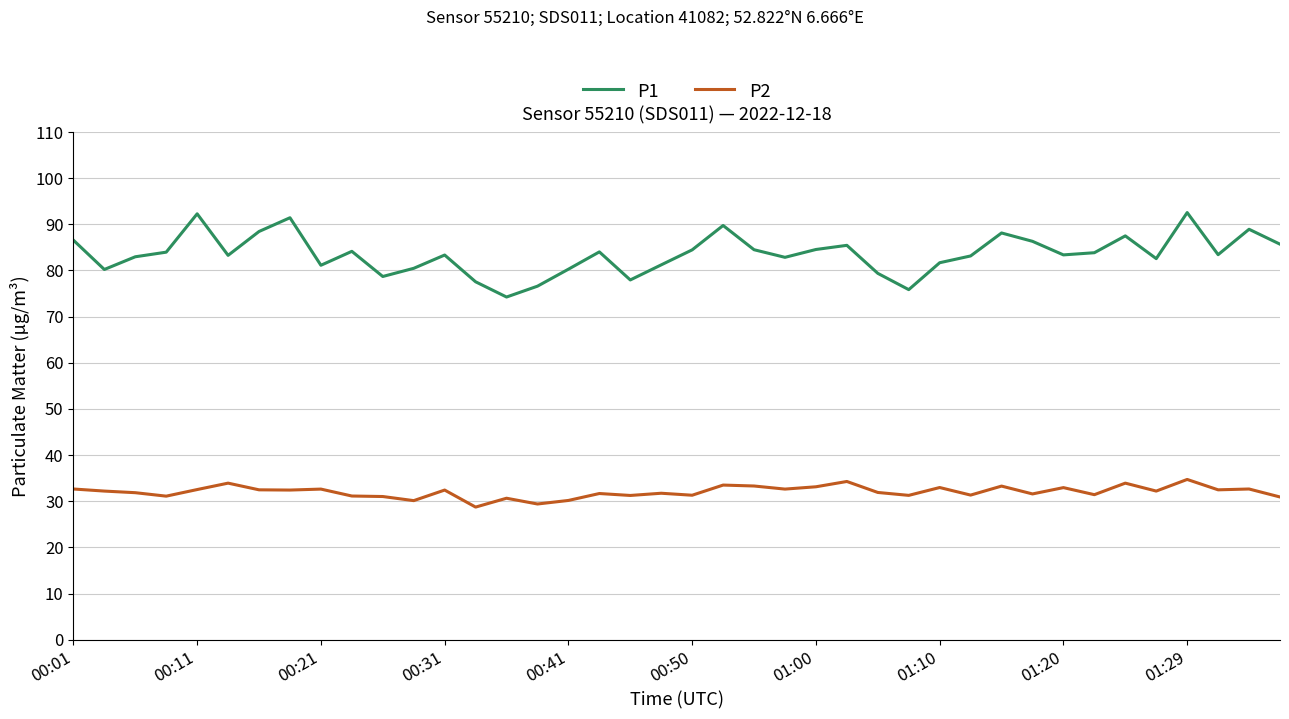

What is the difference between the maximum and minimum values in the P2 series?

6.0